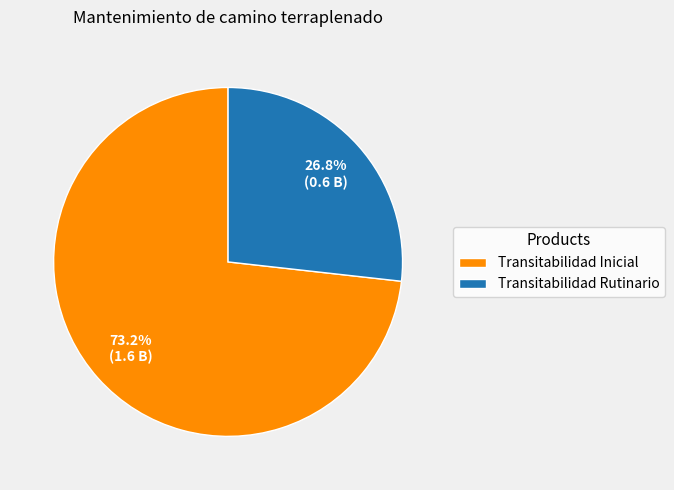

Rank the categories by value from lowest to highest.

Transitabilidad Rutinario, Transitabilidad Inicial